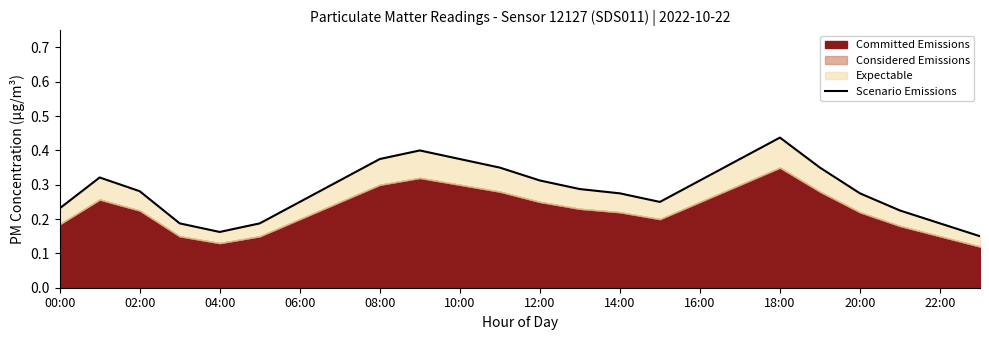

The chart shows a value of 0.4 at 17. True or false?

True